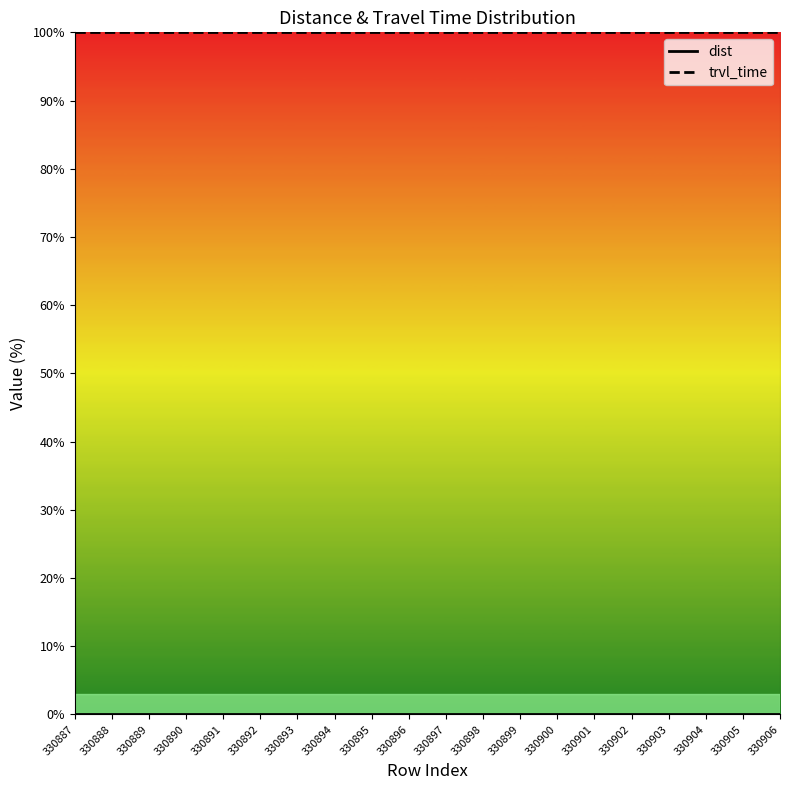

Does the chart have visible grid lines?

No